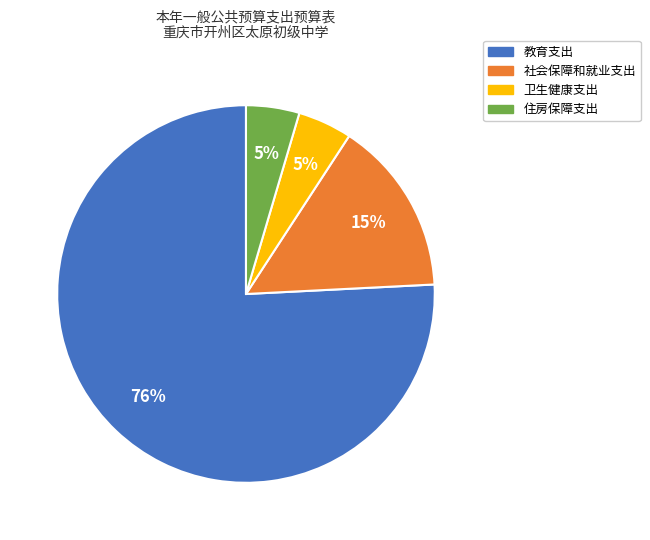

True or false: 社会保障和就业支出 accounts for 23% of the total.

False